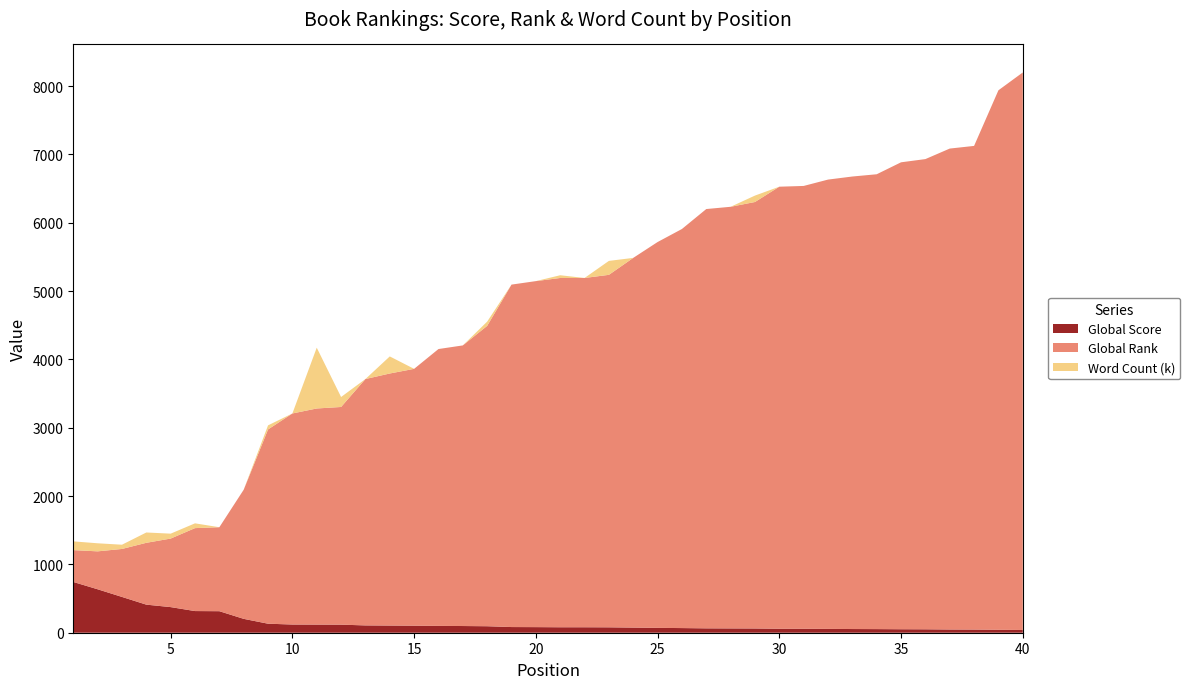

Reading left to right, list all the values displayed in this chart.

Global Score: 743	636	524	411	375	317	315	203	132	120	119	118	107	105	103	100	98	95	83	82	80	80	79	75	71	68	64	63	62	58	58	56	54	53	51	50	47	46	43	40
Global Rank: 466	555	702	905	1003	1214	1229	1890	2843	3089	3163	3186	3606	3689	3759	4052	4107	4396	5012	5064	5112	5112	5159	5411	5647	5841	6137	6171	6242	6470	6481	6576	6623	6657	6834	6882	7039	7079	7896	8160
Word Count (k): 128	118	62	151	72	70	0	0	60	0	890	146	0	250	0	0	0	62	0	0	40	0	204	0	0	0	0	0	94	0	0	0	0	0	0	0	0	0	0	0